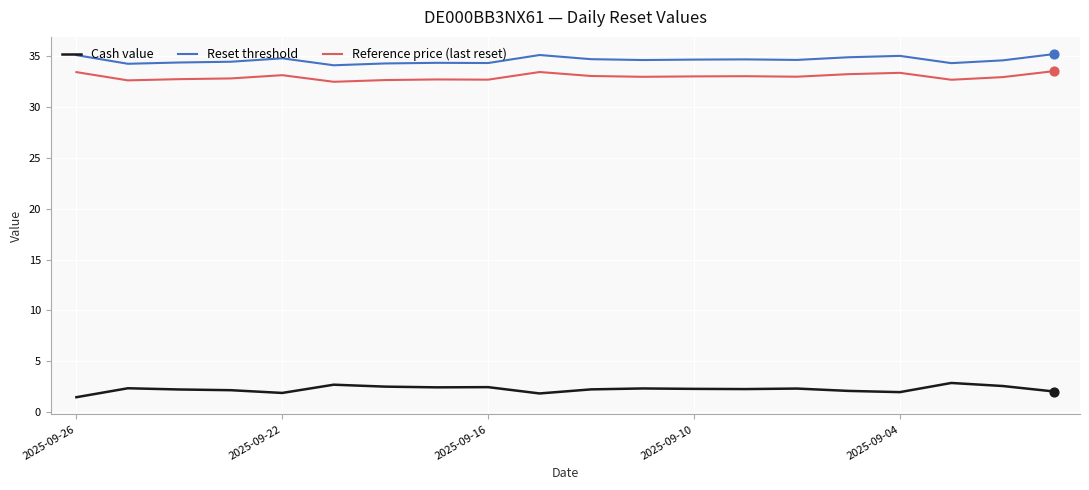

Which series has the largest total across all categories?

Reset threshold